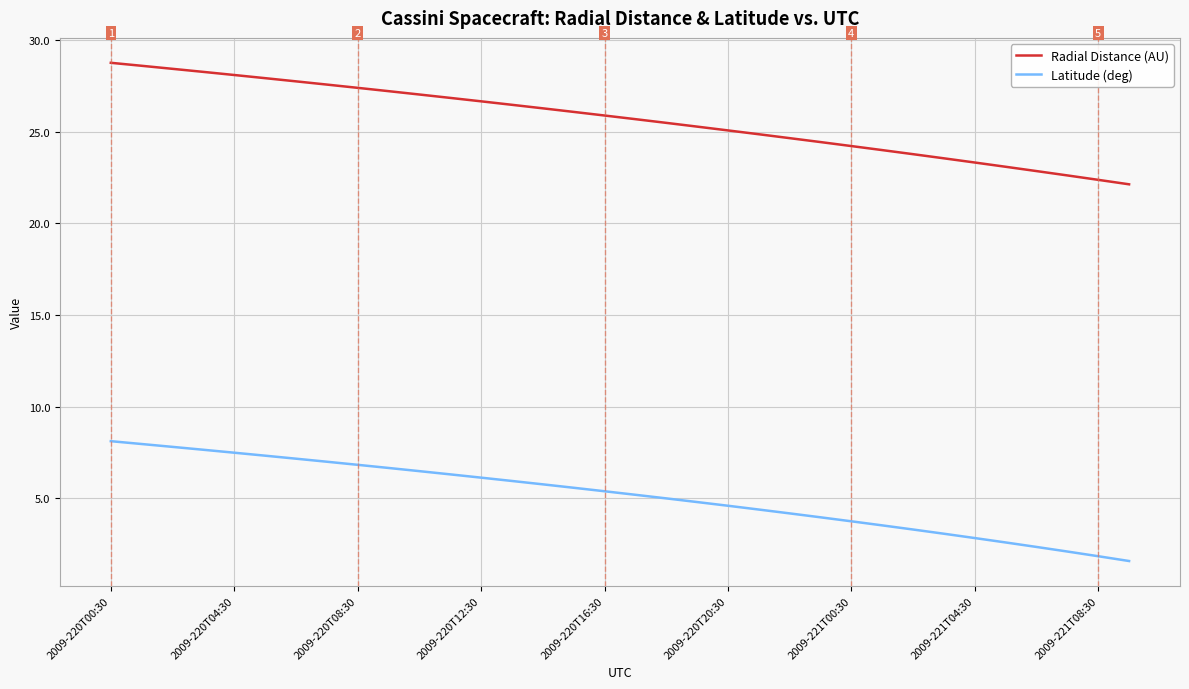

What is the lowest value of the Latitude (deg) series?

1.6